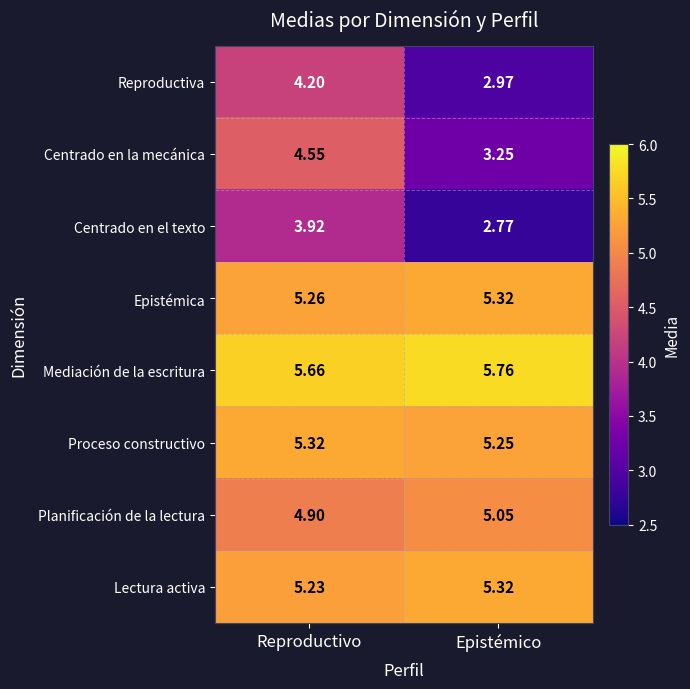

Which series changed the most between Reproductivo and Epistémico?

Centrado en la mecánica